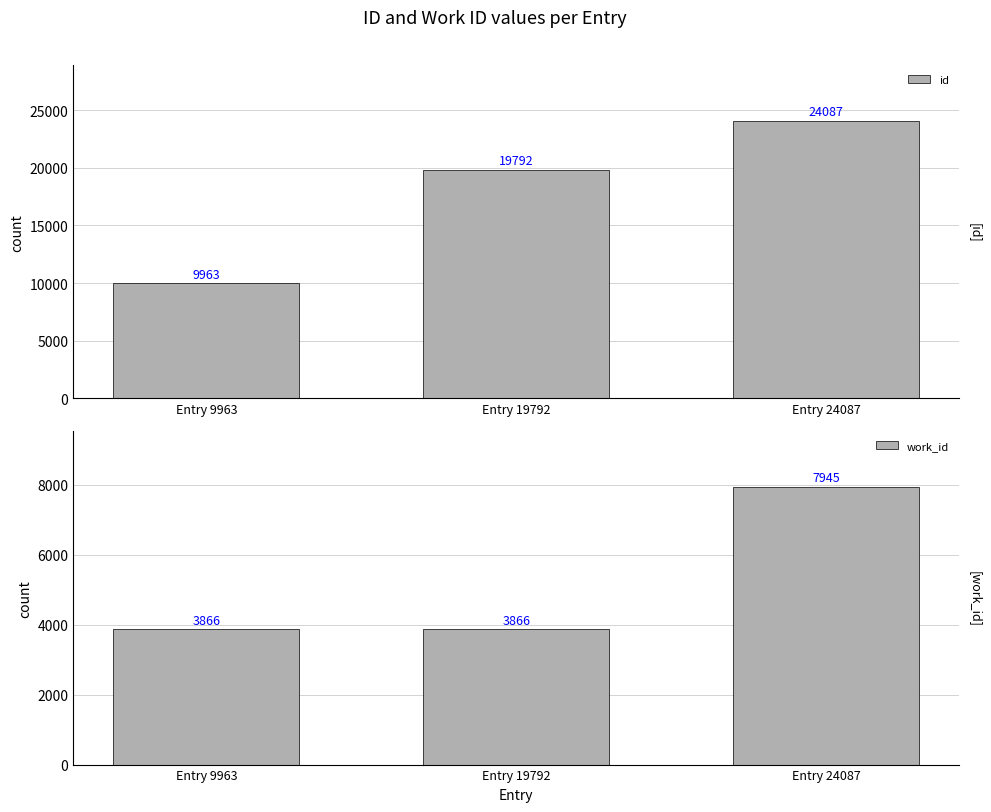

What is the spread (max minus min) of values at Entry 24087?

16142